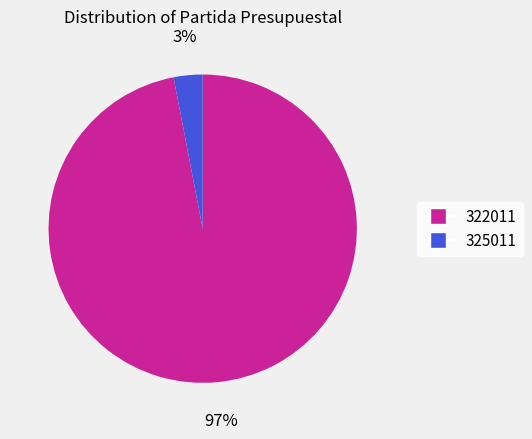

Which slice is the largest?

322011